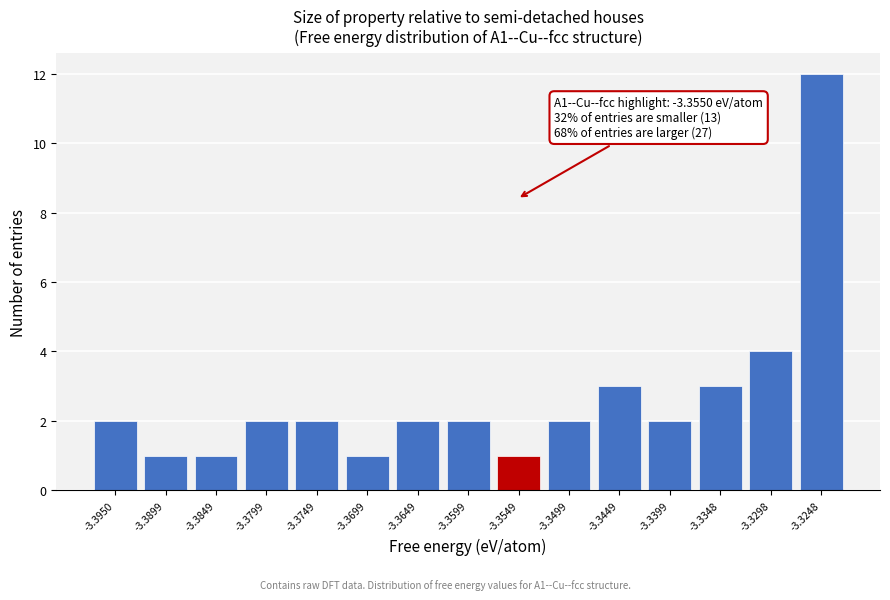

Which range on the x-axis has the tallest bar?

-3.327 to -3.322